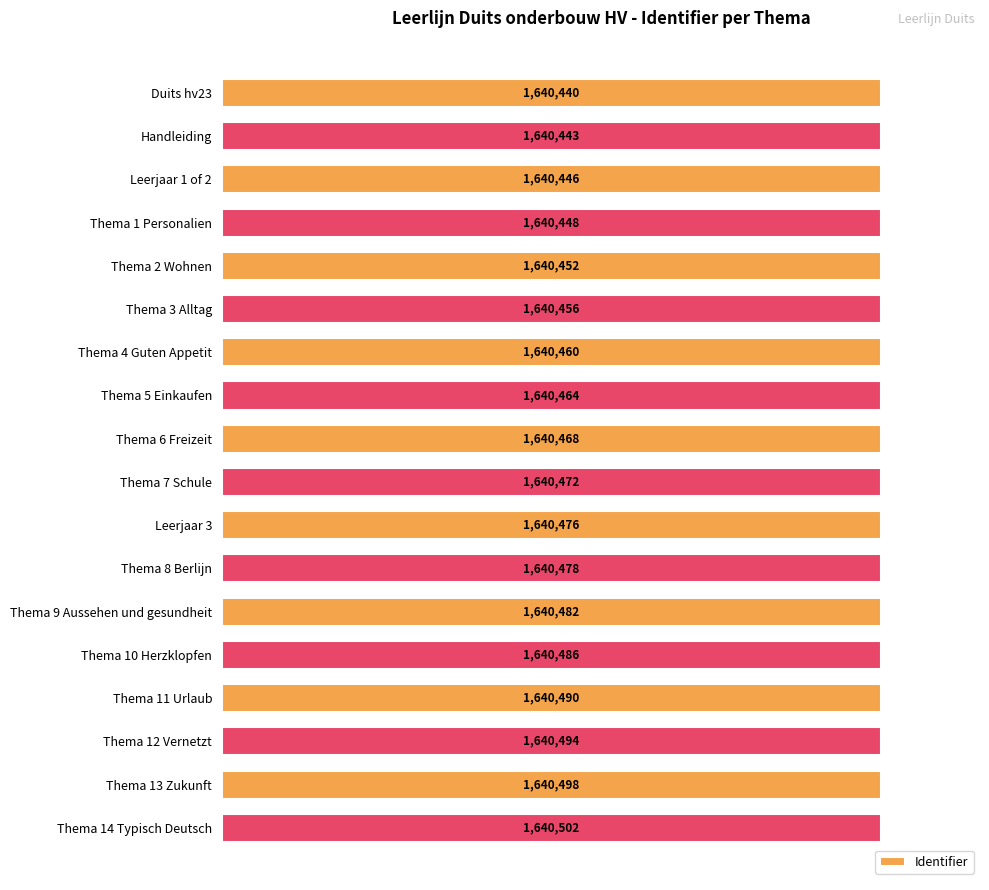

Does the chart contain any negative values?

No